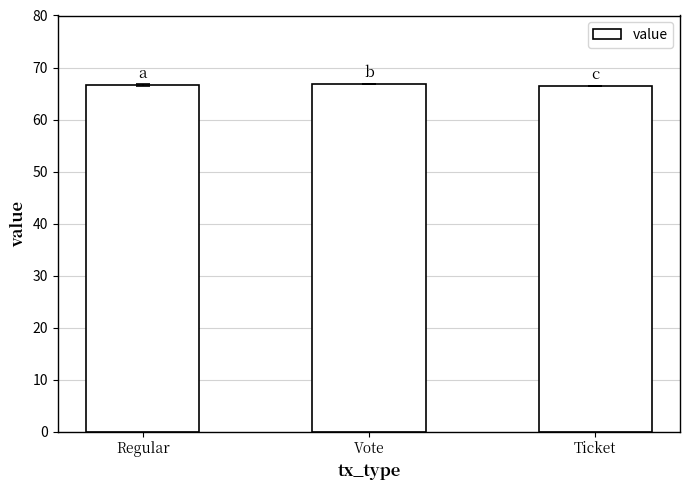

What is the change in value from Regular to Ticket?

-0.1